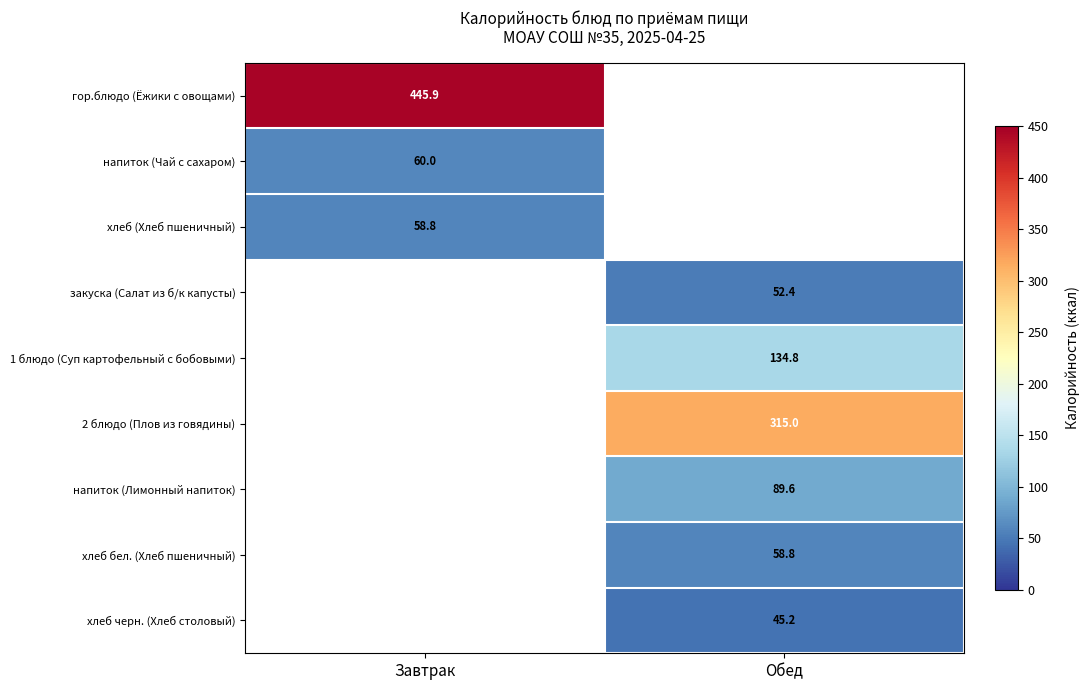

Is it true that хлеб (Хлеб пшеничный) equals 58.8 at Завтрак?

True